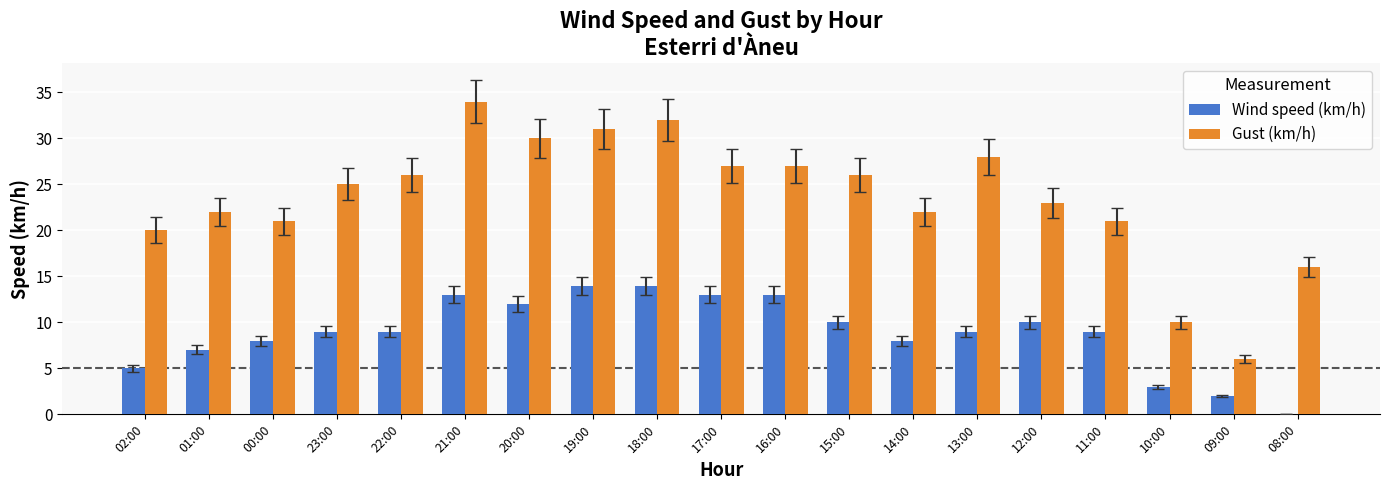

What is the greatest value displayed?

34